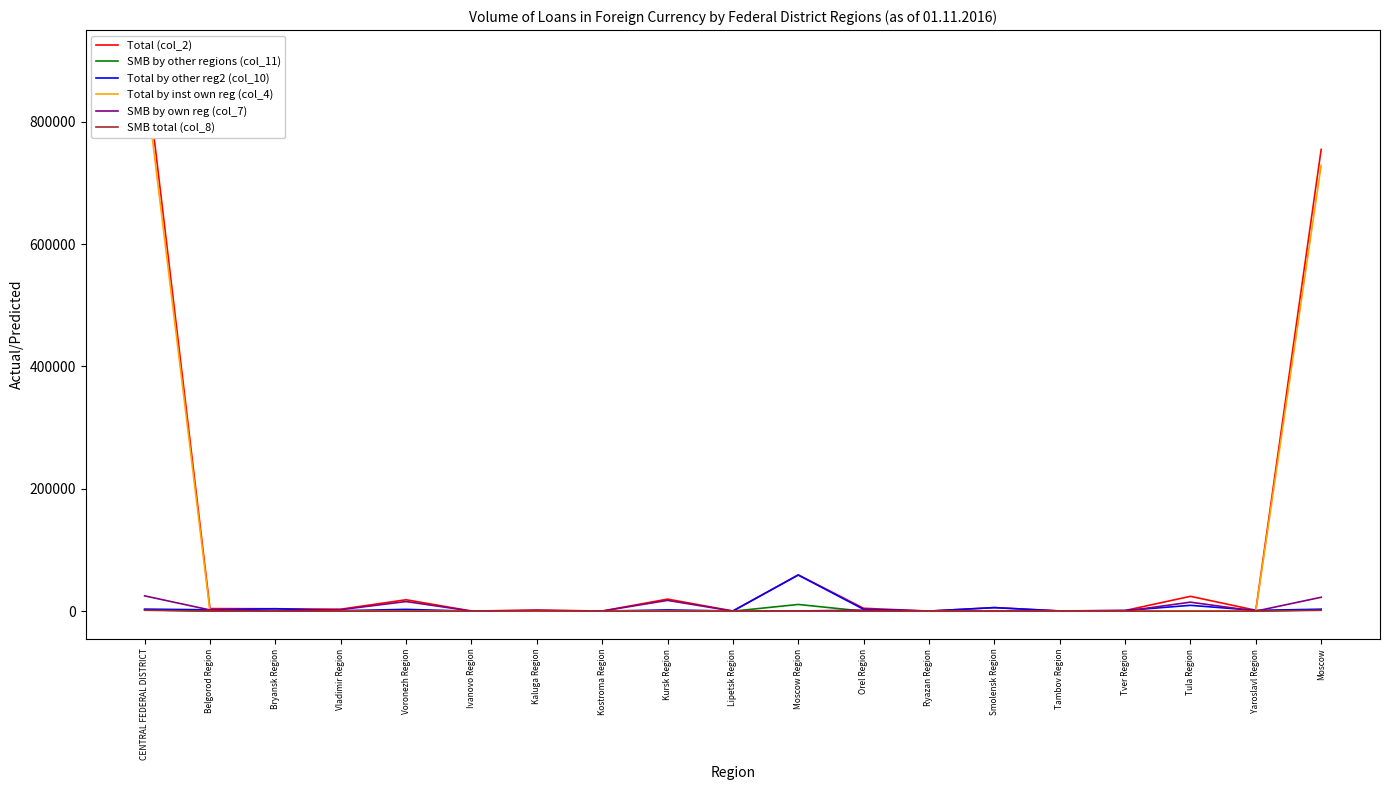

Count the number of data series in this chart.

6